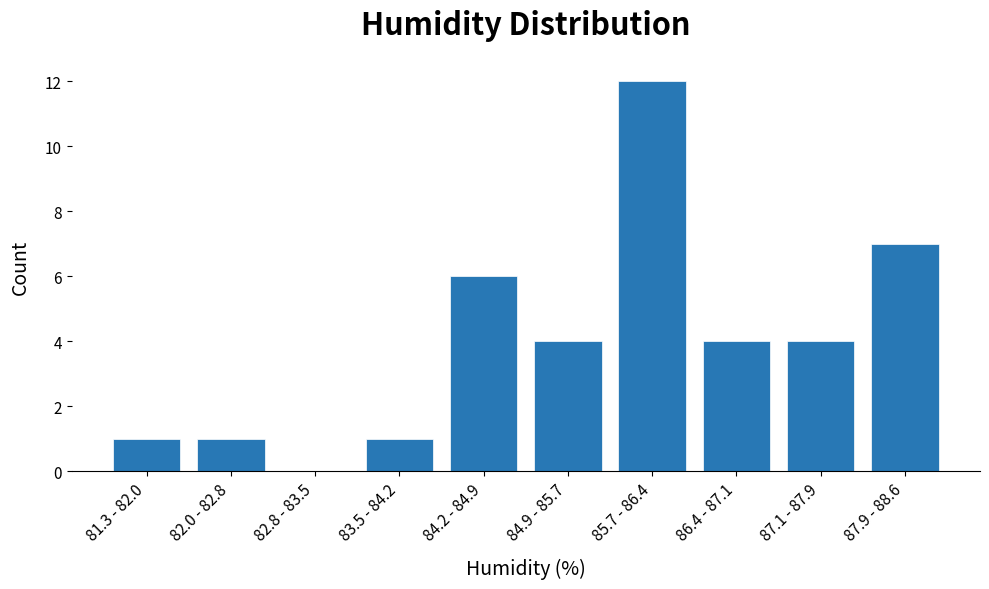

Reading right to left, what are all the values shown in this chart?

87.9 - 88.6=7	87.1 - 87.9=4	86.4 - 87.1=4	85.7 - 86.4=12	84.9 - 85.7=4	84.2 - 84.9=6	83.5 - 84.2=1	82.8 - 83.5=0	82.0 - 82.8=1	81.3 - 82.0=1